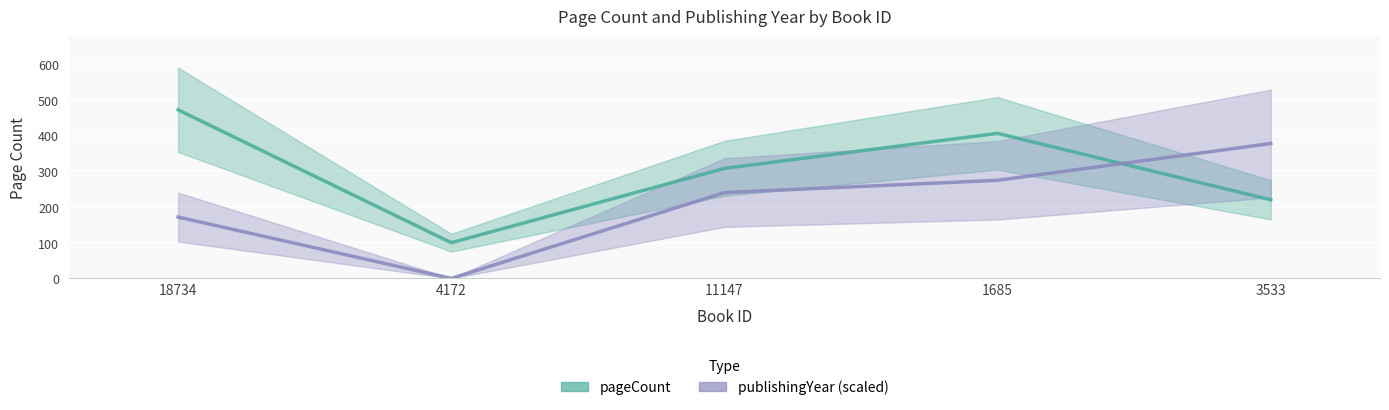

True or false: pageCount_line has a value of 220.0 at 3533.

True